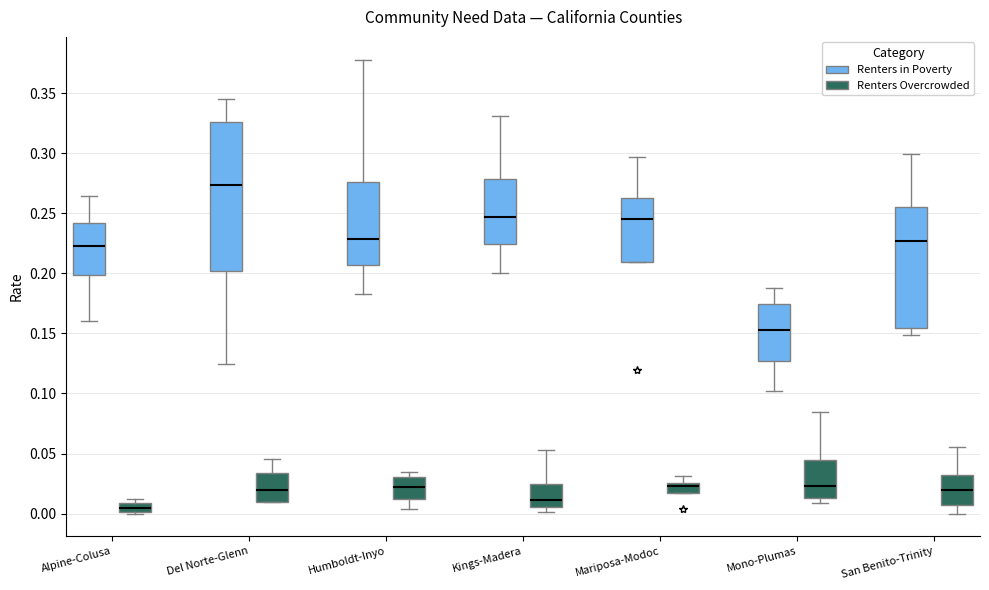

Comparing the boxes themselves (not the whiskers), which one is the tallest?

Del Norte-Glenn (Renters in Poverty)